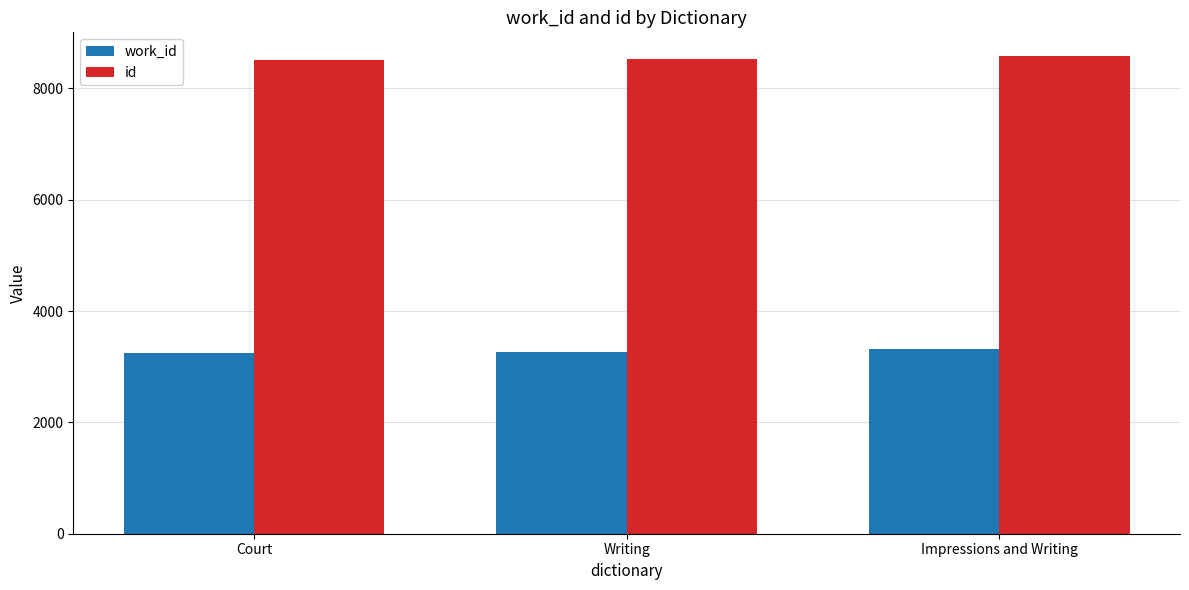

Rank the series at Writing from highest to lowest value.

id, work_id